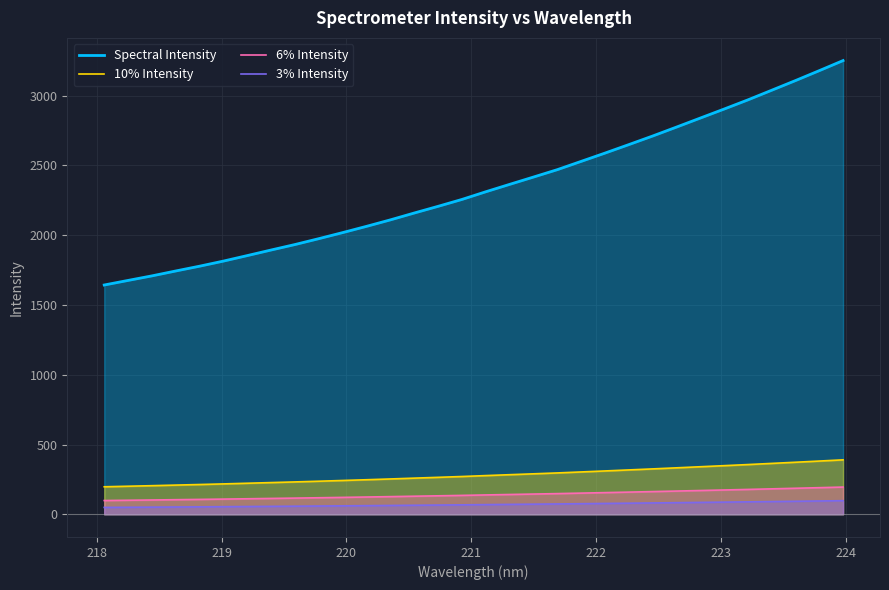

What is the difference between the maximum and minimum values in the 10% Intensity series?

193.0